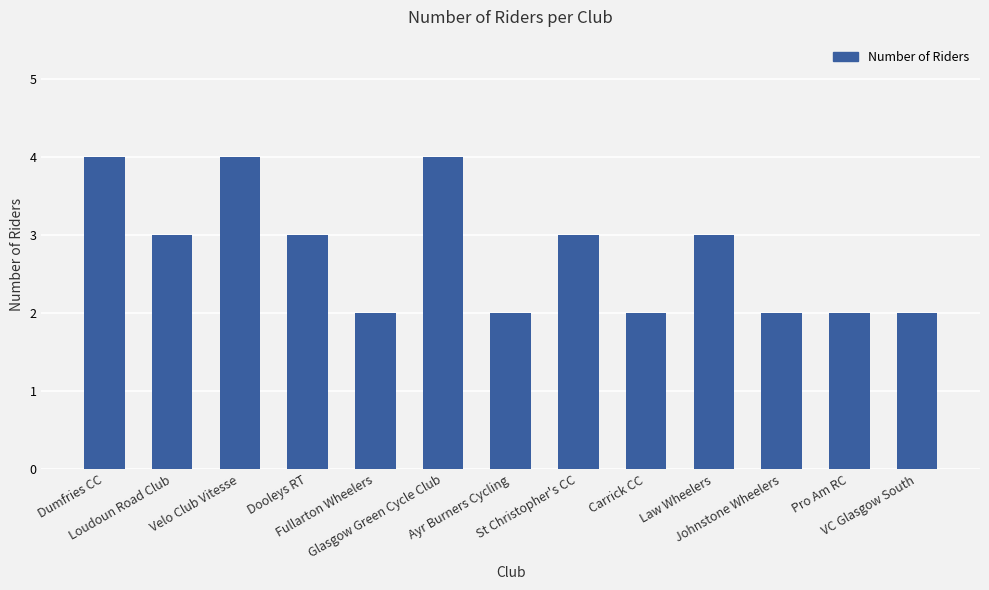

How many bars are there in total?

13